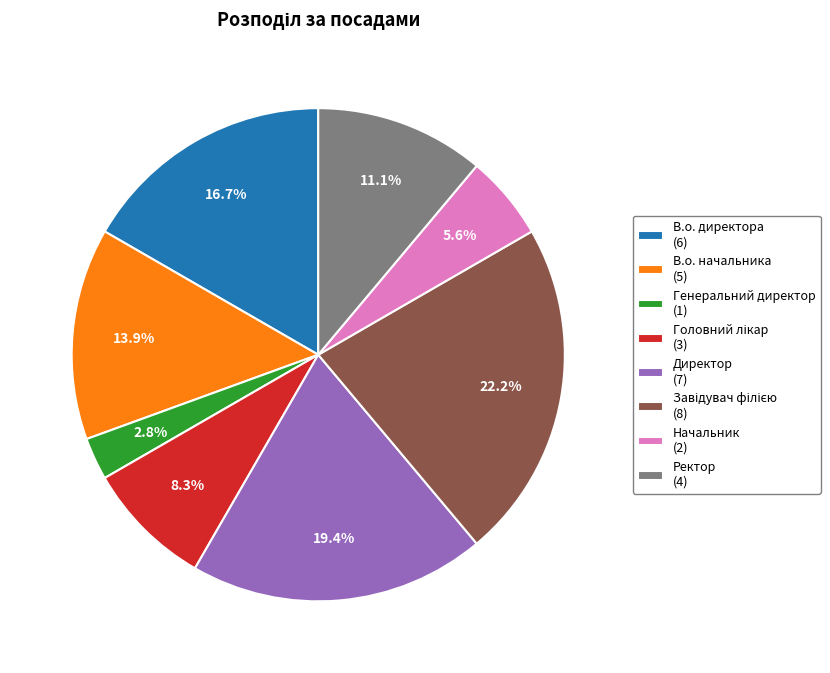

What portion of the pie excludes Начальник (2)?

94.4%